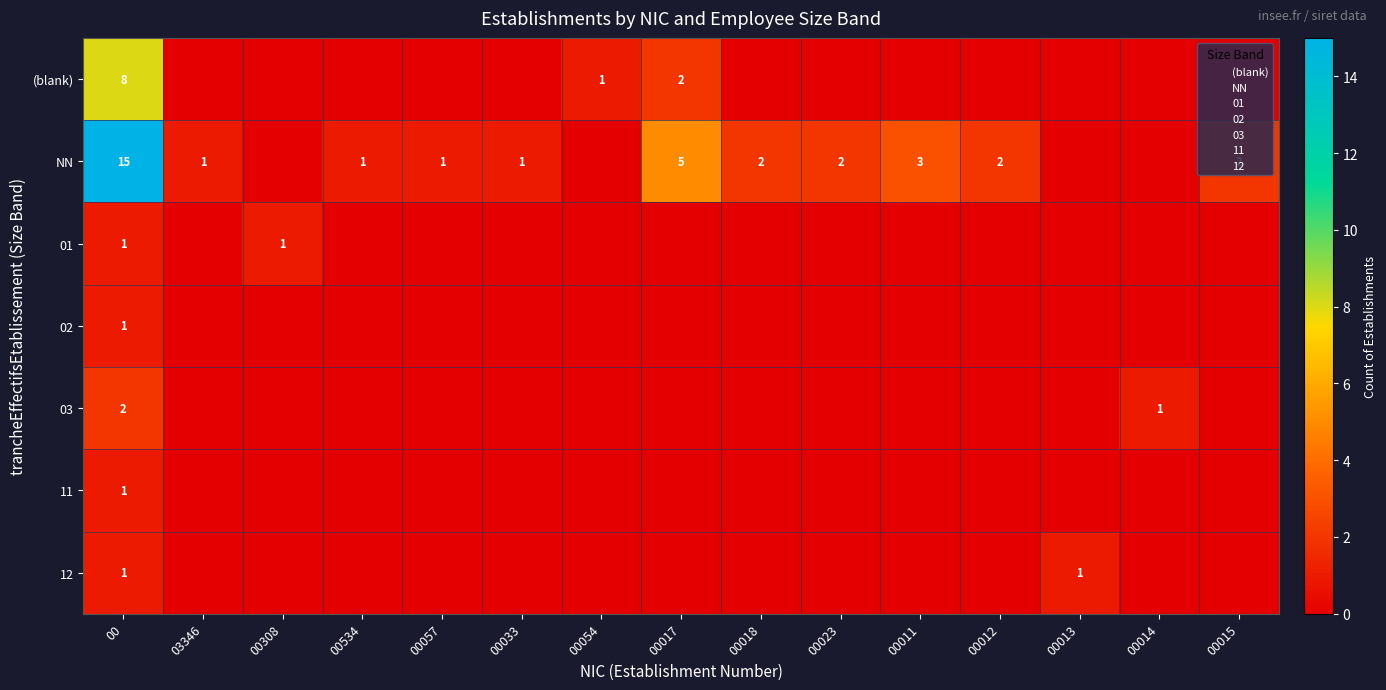

Between 03346 and 00014, which is larger?

03346